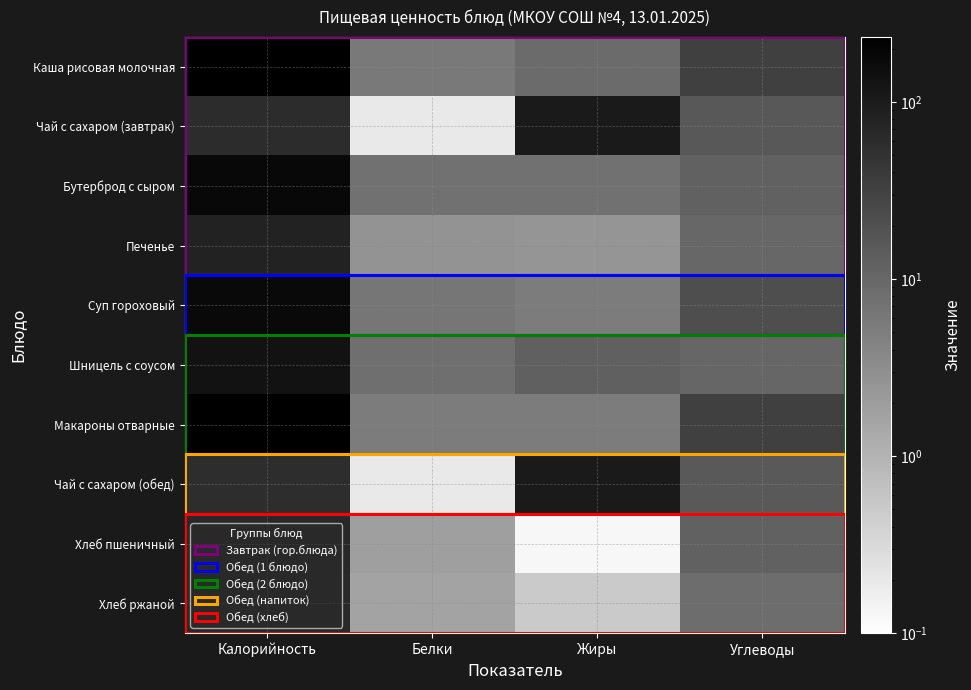

At Жиры, list the series in order from smallest to largest.

Чай с сахаром (завтрак), Чай с сахаром (обед), Хлеб пшеничный, Хлеб ржаной, Печенье, Макароны отварные, Суп гороховый, Бутерброд с сыром, Каша рисовая молочная, Шницель с соусом